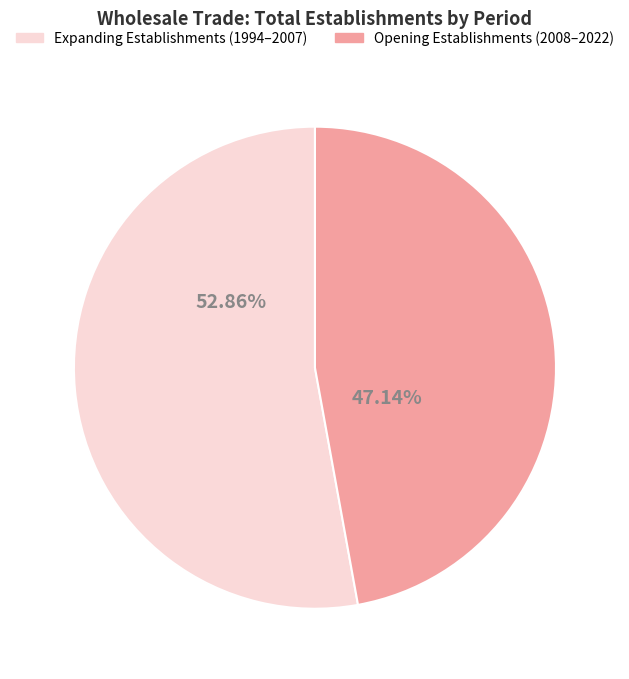

To the nearest percent, what is the average slice percentage?

50%